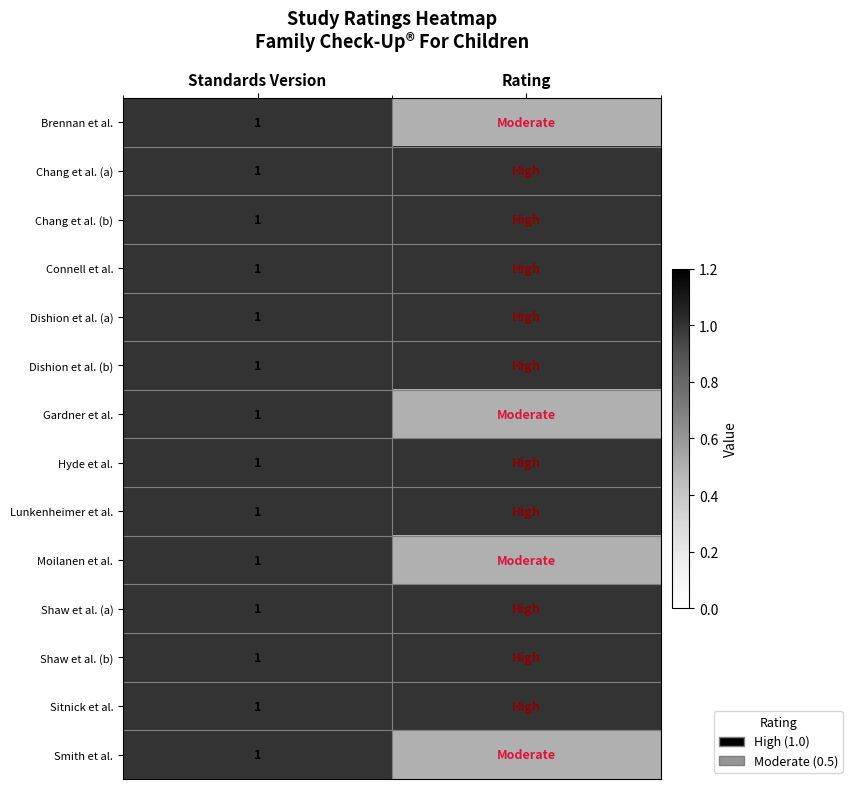

At how many categories does at least one series exceed 0?

2